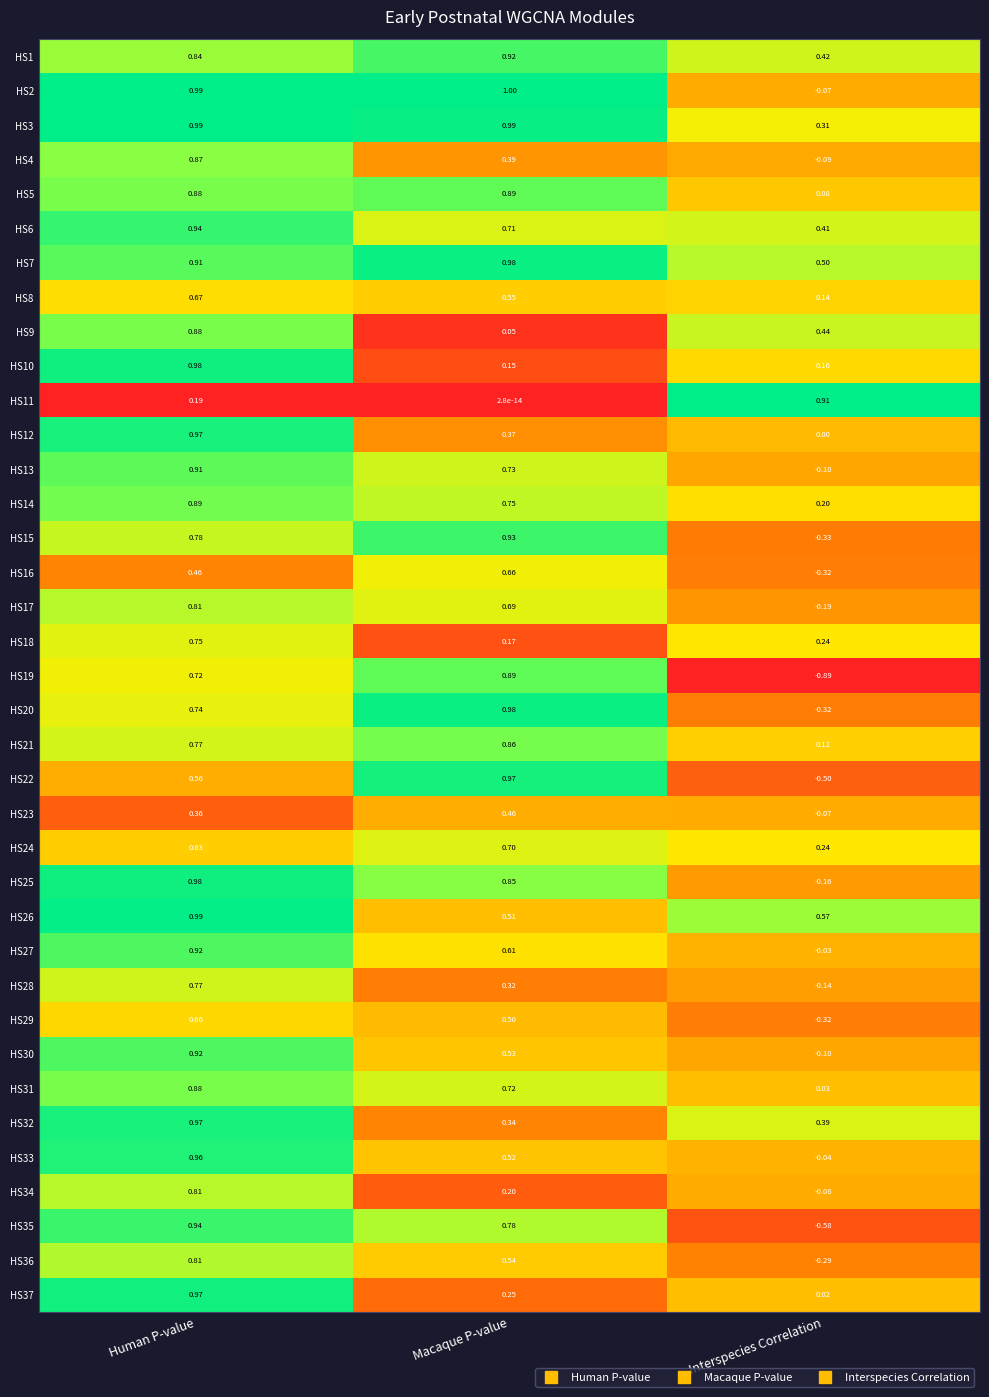

Which label corresponds to the largest value in the chart?

Macaque P-value